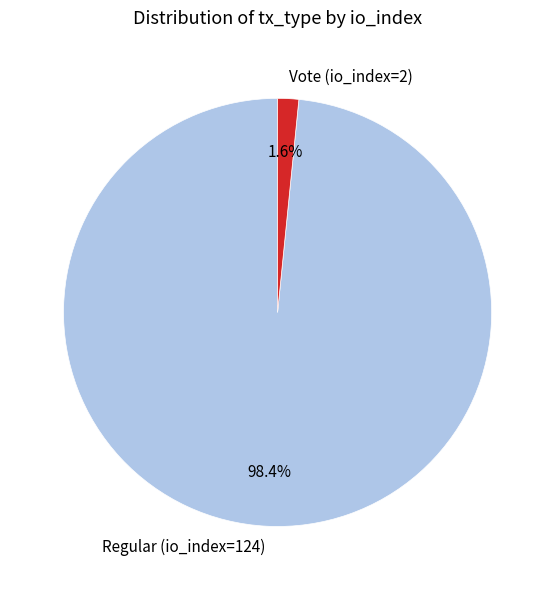

Which slice represents more than half of the pie?

Regular (io_index=124)